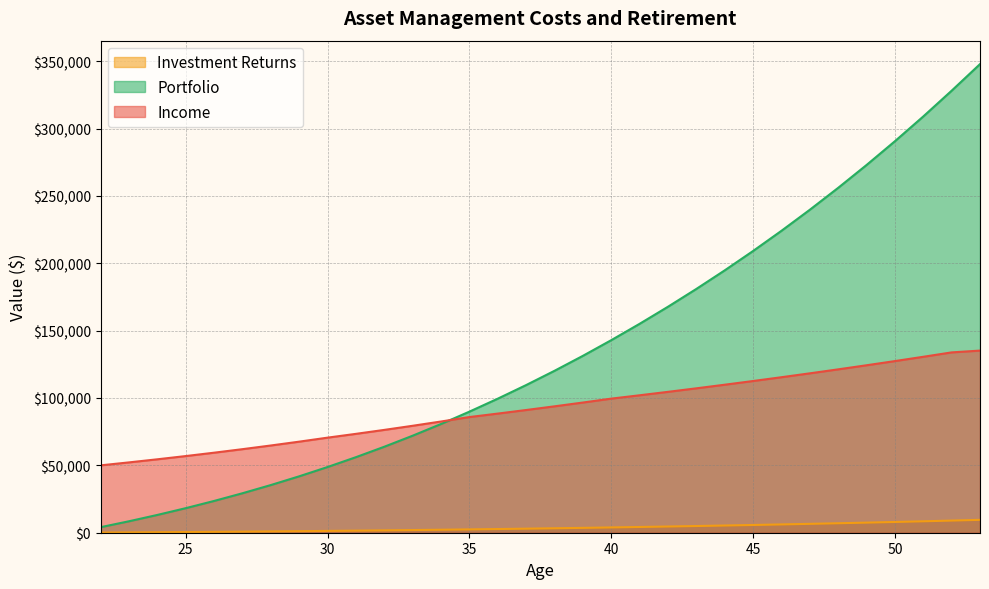

Does the chart display data point markers on the line(s)?

No